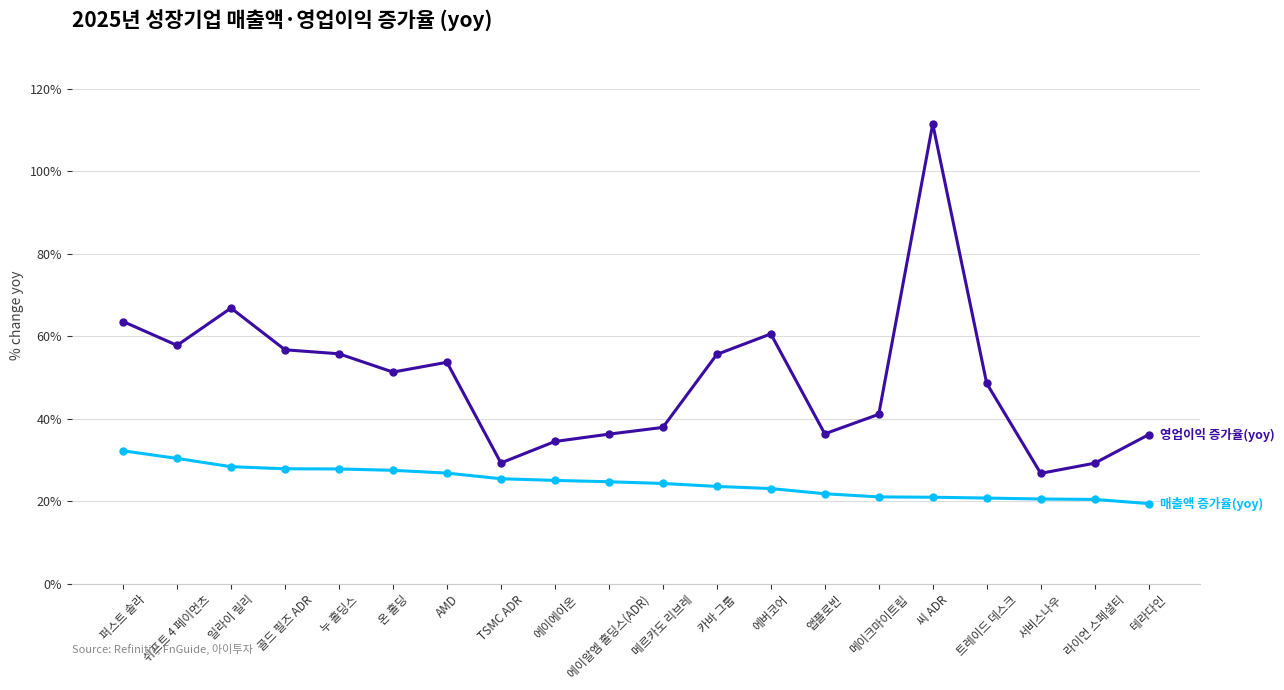

What is the difference between the highest and lowest values at 온 홀딩?

23.8